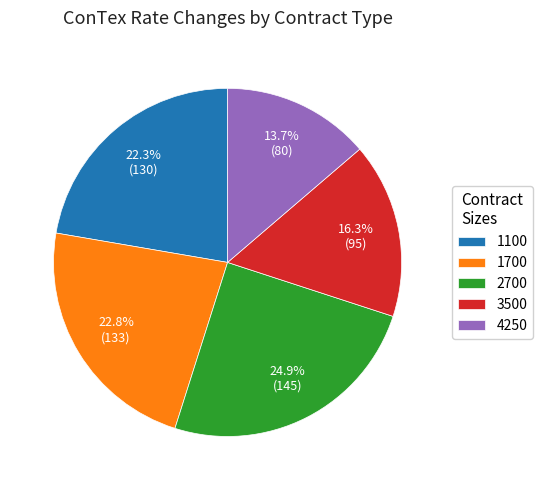

To the nearest percent, what is the average slice percentage?

20%